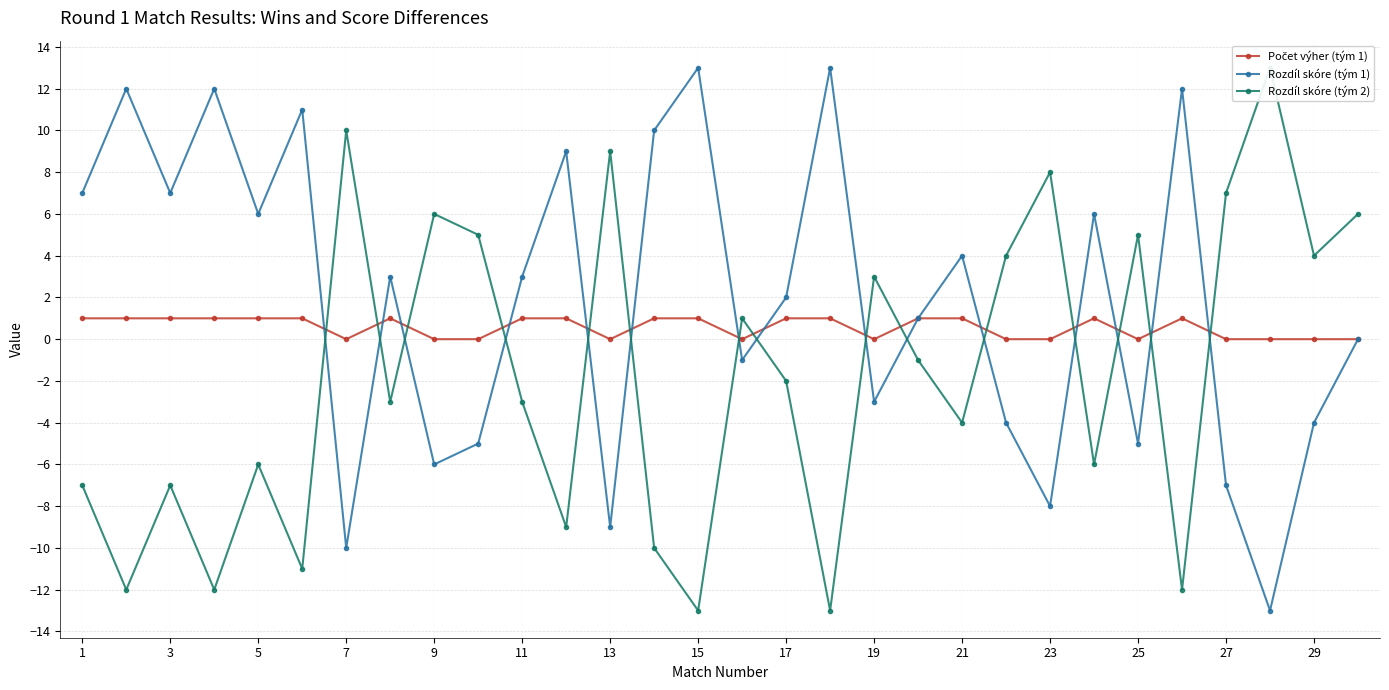

True or false: Rozdíl skóre (tým 1) has more than 2 points higher than both neighbors.

True